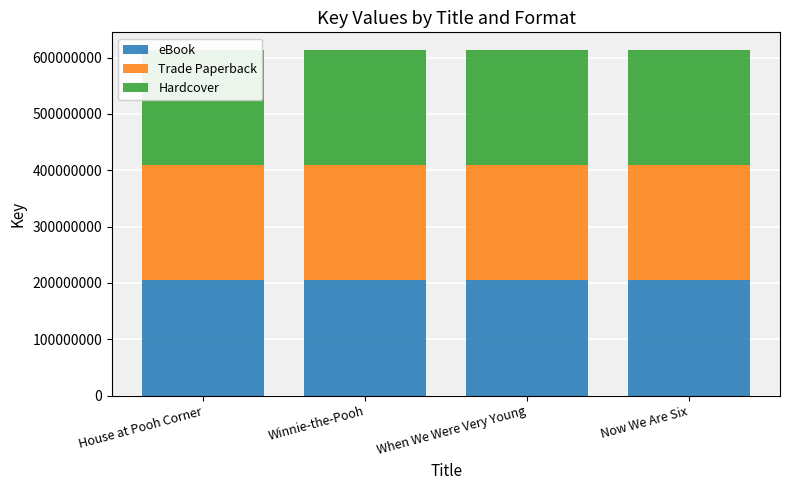

What is the sum of all eBook values?

818909815